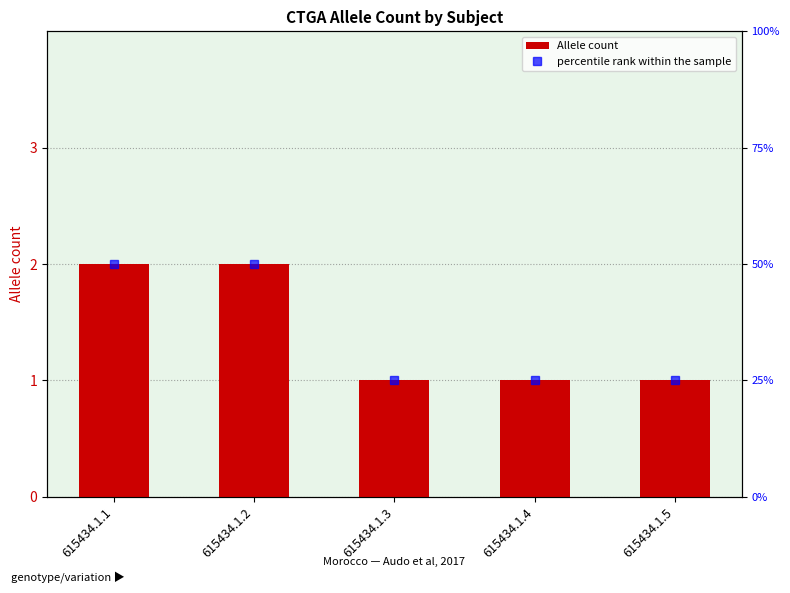

Where is percentile rank within the sample nearest to the value 37?

615434.1.3